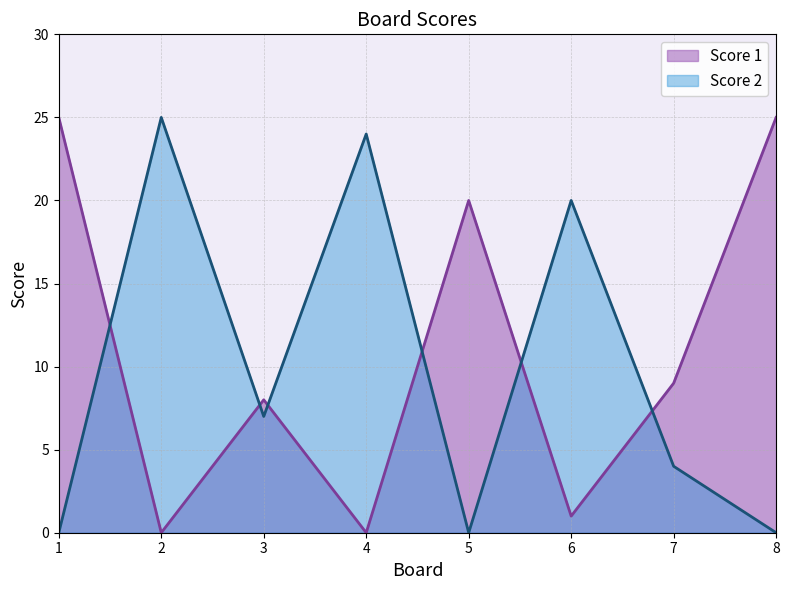

What is the difference between the highest and lowest values at 6?

19